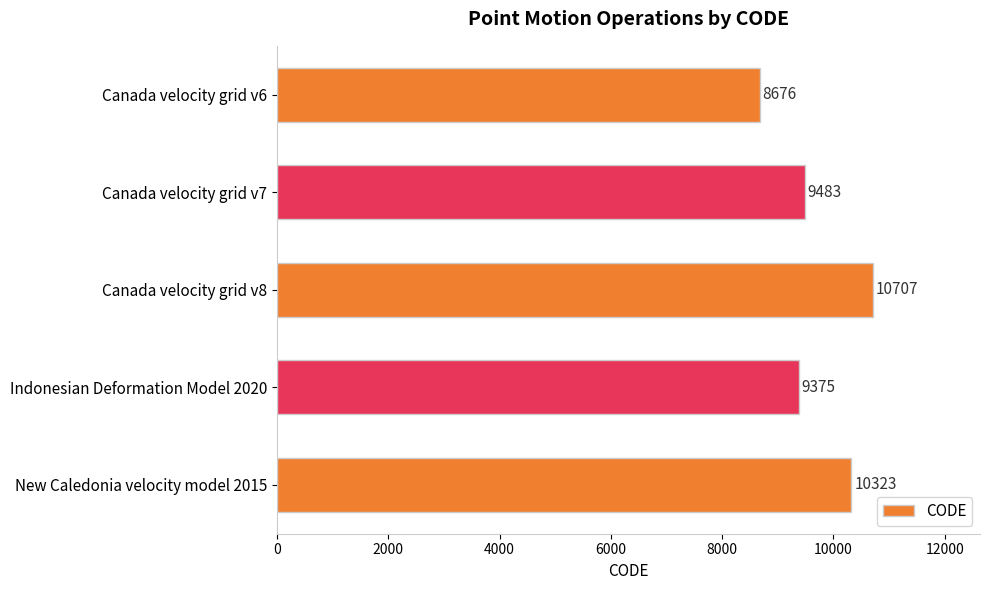

List the labels in order of value, smallest first.

Canada velocity grid v6, Indonesian Deformation Model 2020, Canada velocity grid v7, New Caledonia velocity model 2015, Canada velocity grid v8